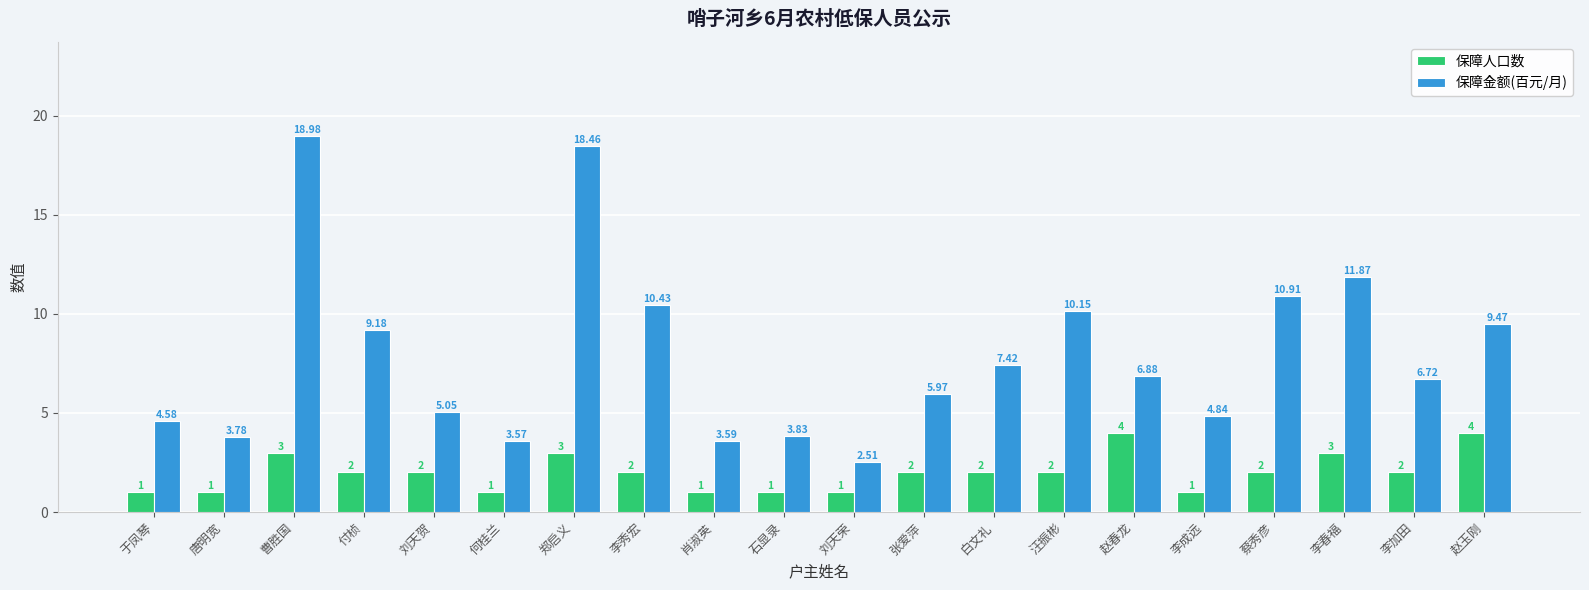

What is the label of the 1st bar from the left?

于凤琴